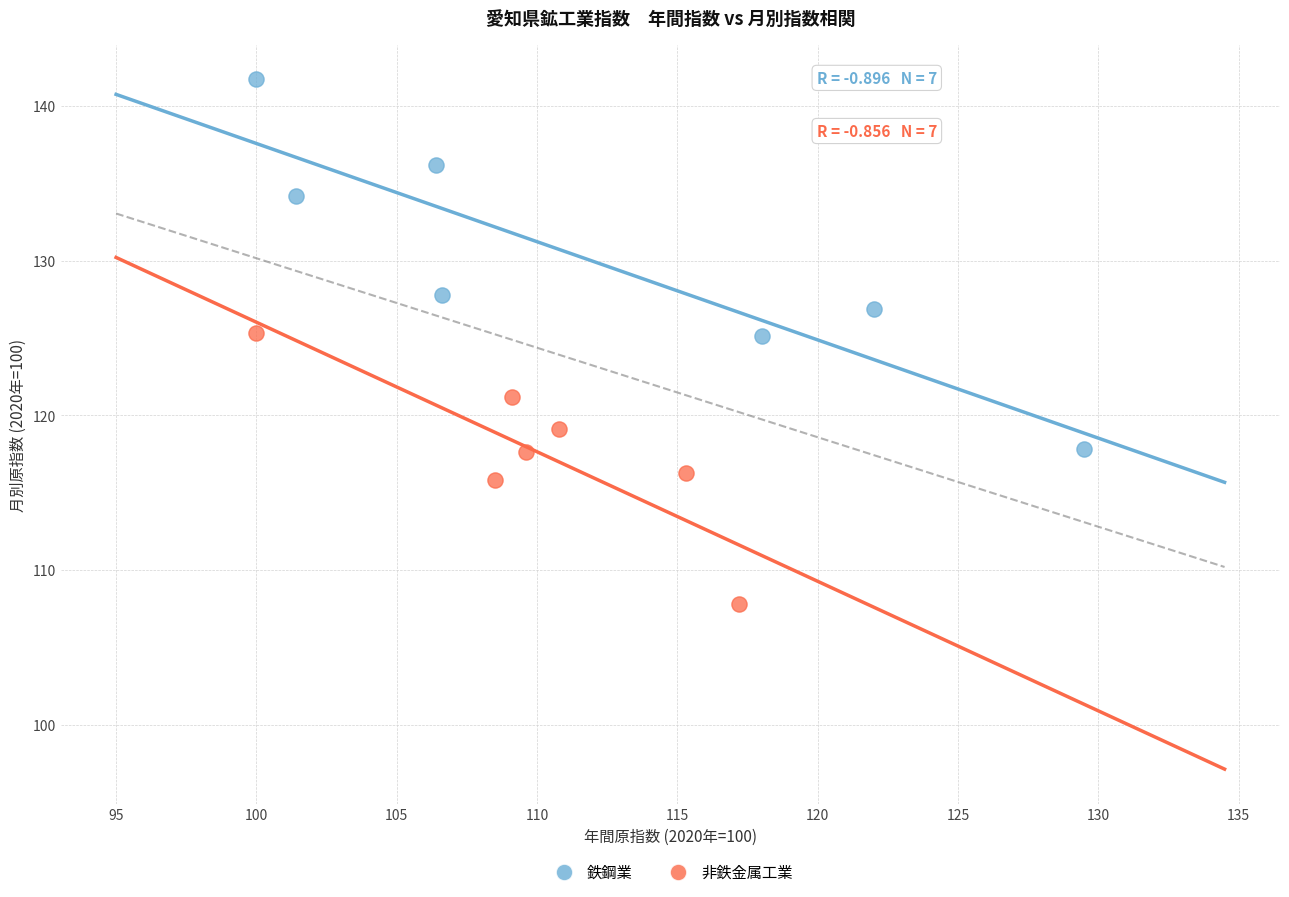

What are all the series names shown in the legend?

鉄鋼業, 非鉄金属工業